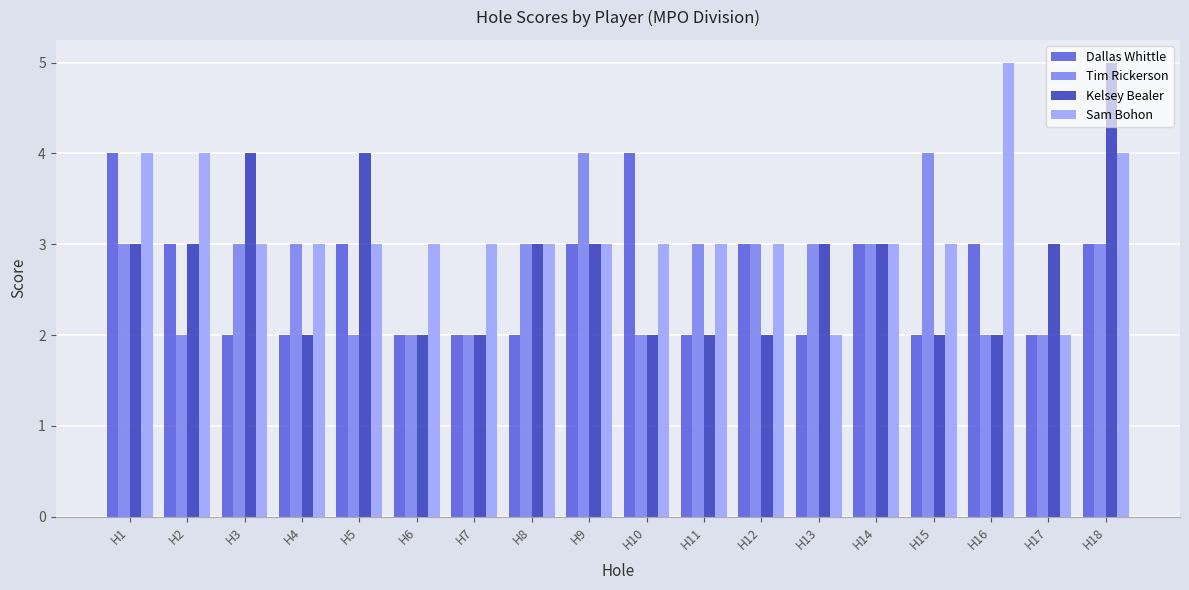

How many series are shown in this chart?

4